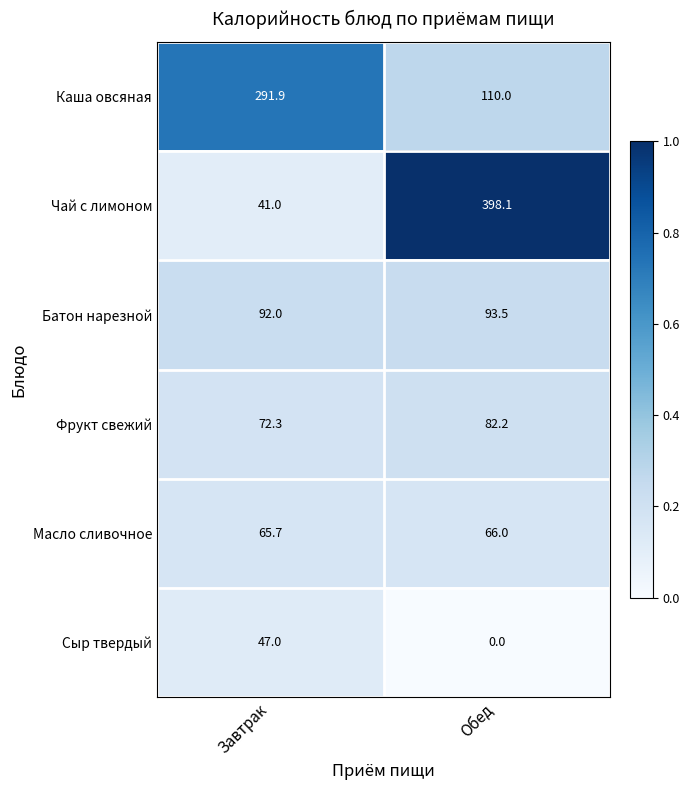

What is the spread (max minus min) of values at Завтрак?

250.9